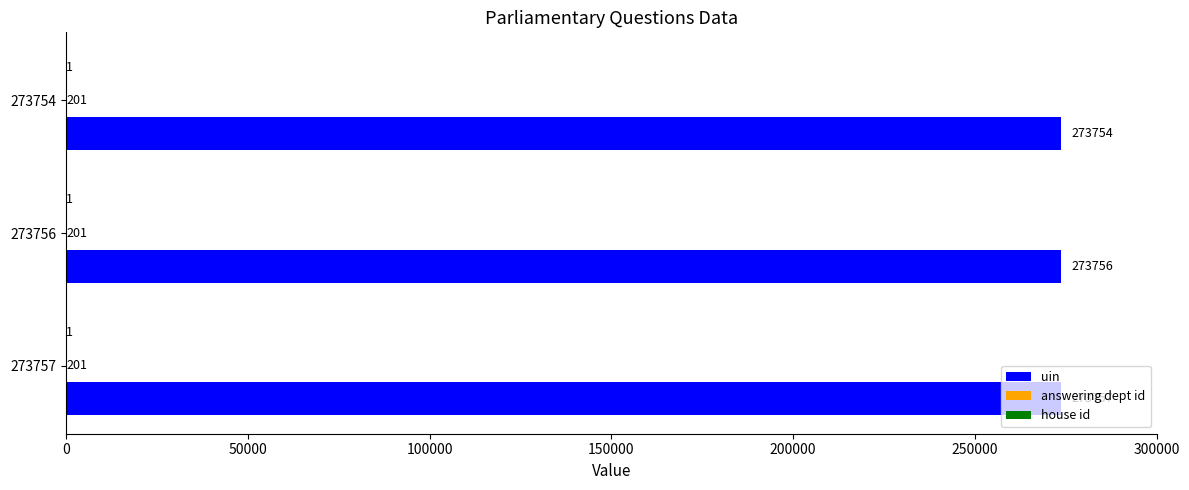

Between 273756 and 273754, which series saw the biggest shift?

uin